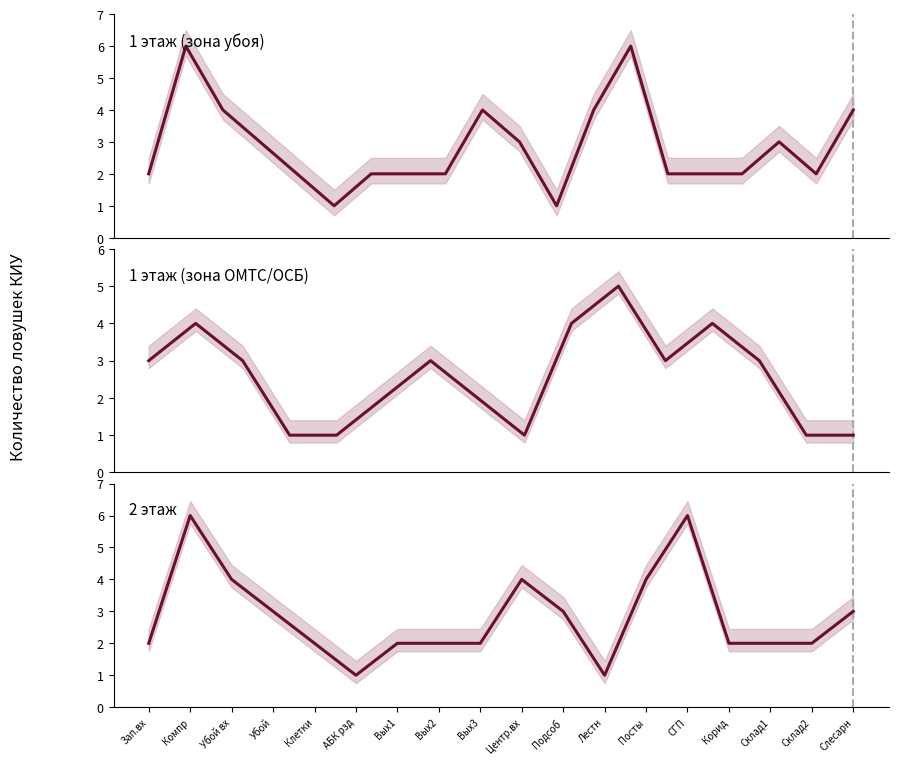

What is the smallest value displayed?

1